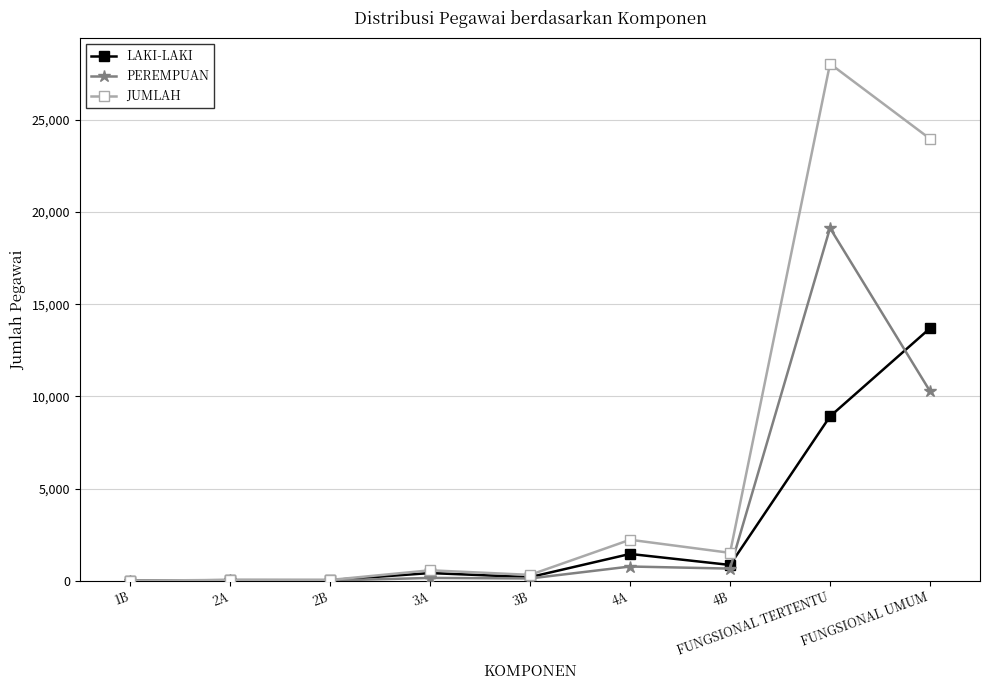

How many categories are shown in the chart?

9